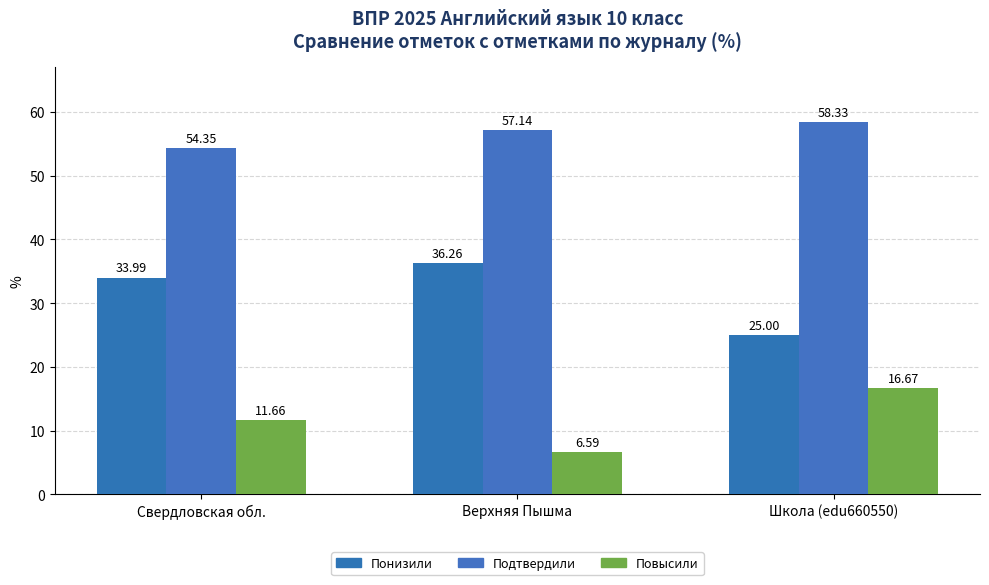

What is the maximum value shown in the chart?

58.3